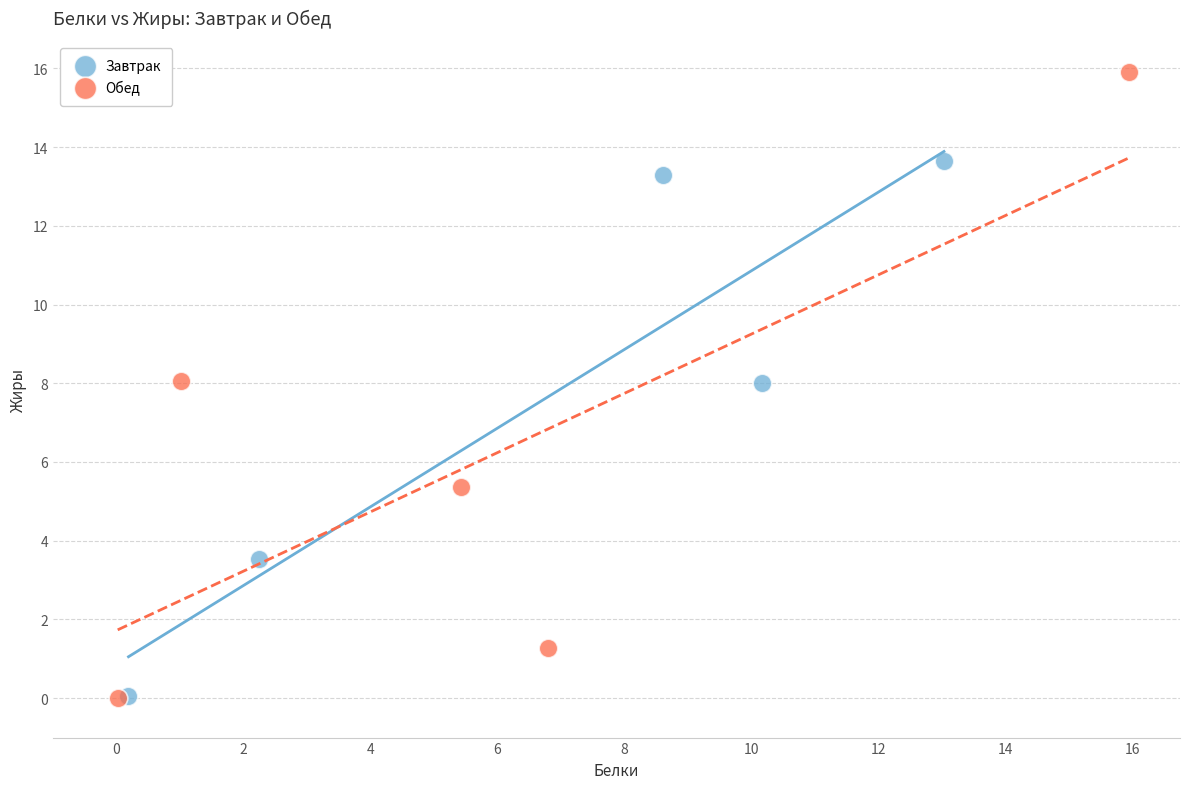

Which series reaches the maximum Y coordinate?

Обед